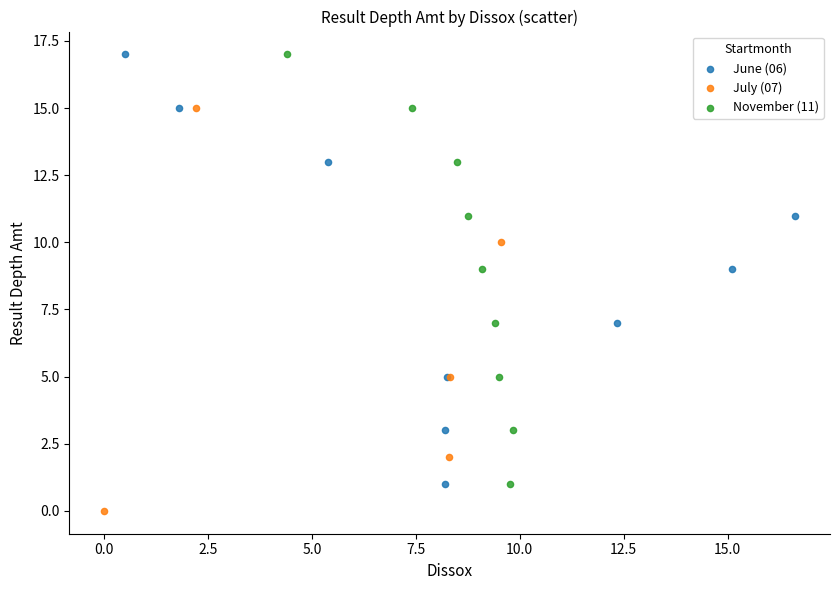

Which series contains the lowest Y value?

July (07)